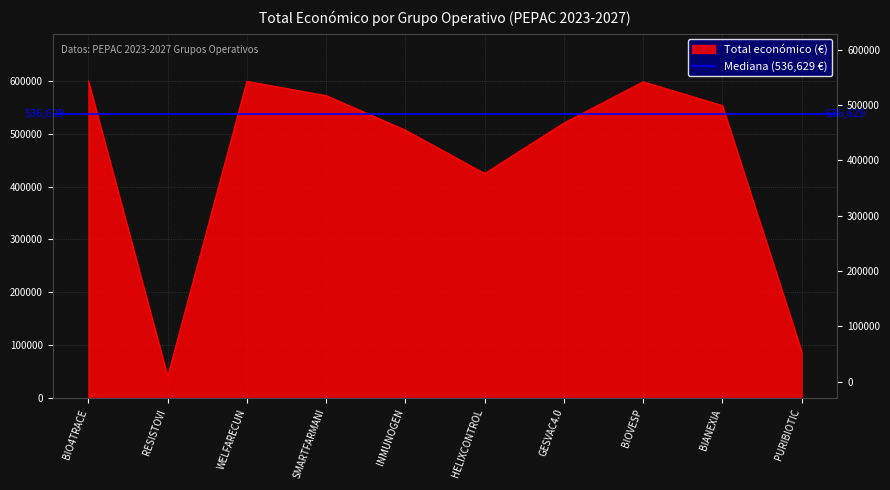

Reading left to right, list all the values displayed in this chart.

599262	40876	598909	571965	506703	424720	520062	598139	553196	88160